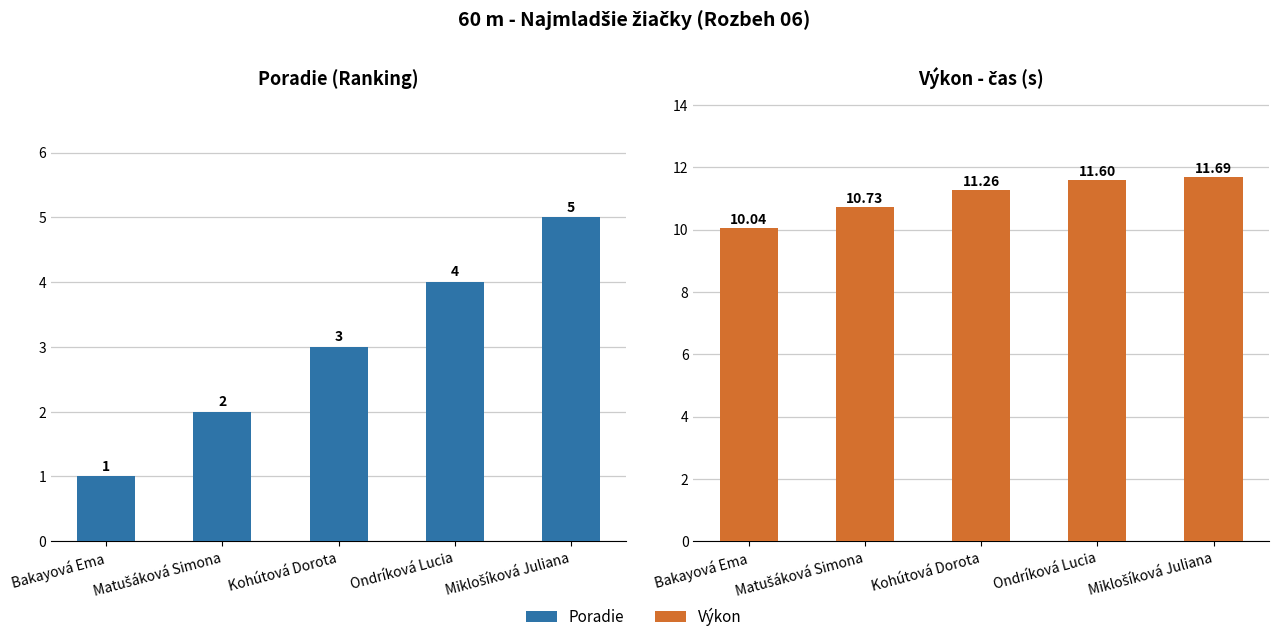

What is the lowest value of the Poradie series?

1.0